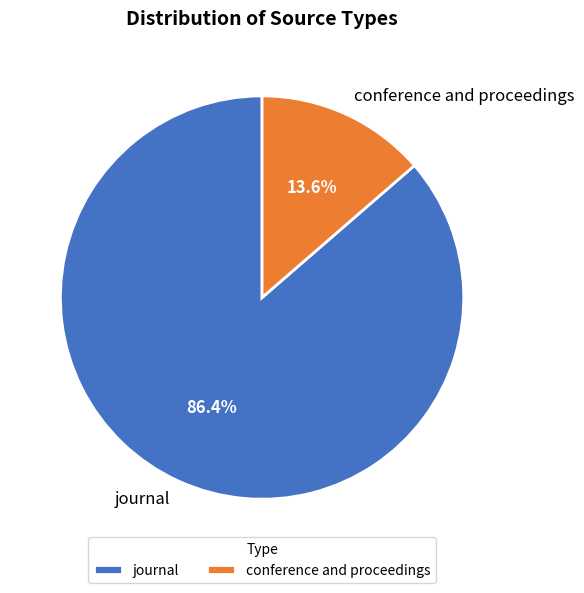

Does conference and proceedings represent more than half of the total?

No